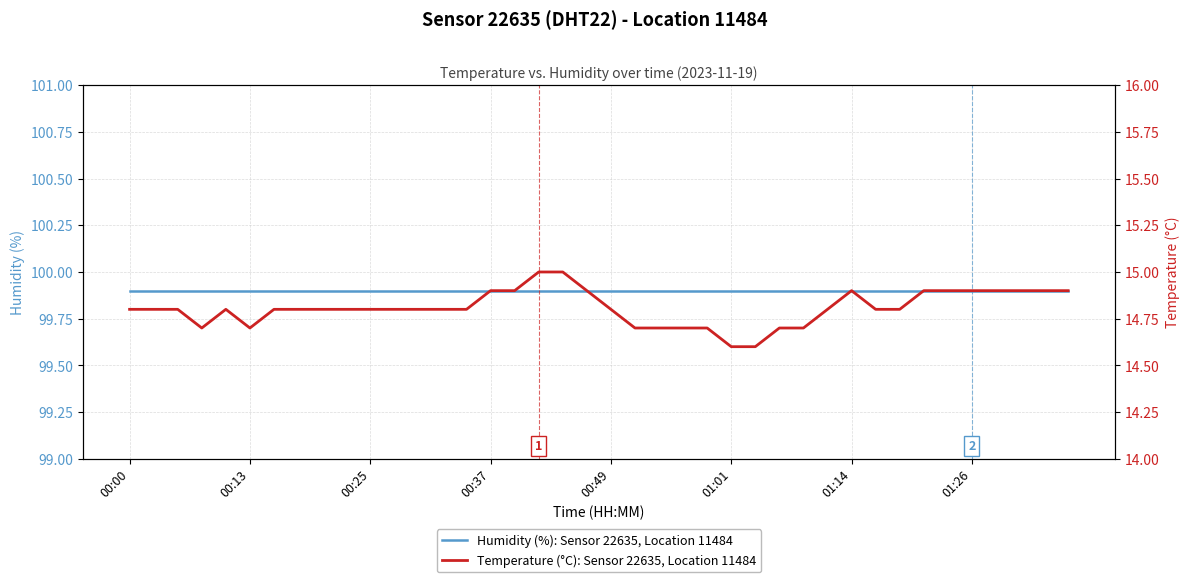

At which label is Temperature (°C): Sensor 22635, Location 11484 closest to 14?

01:01